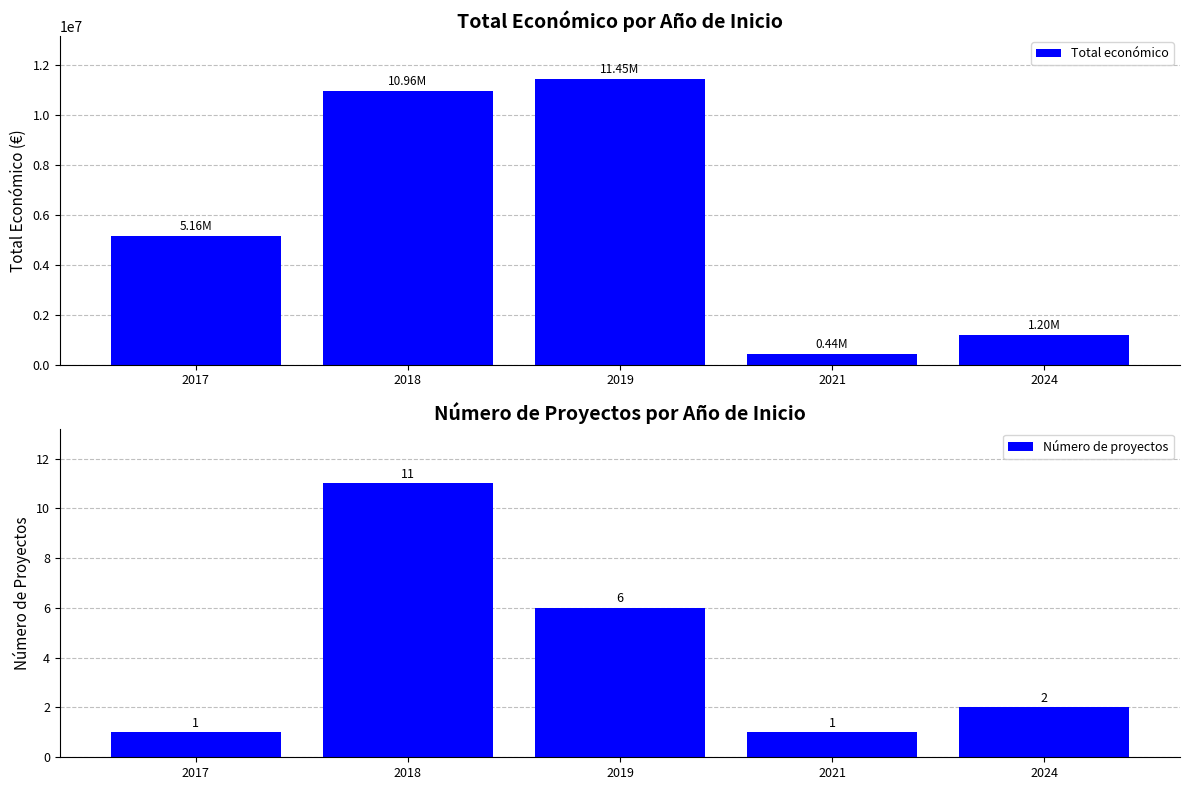

Is the value of Número de proyectos at 2019 greater than the value of Total económico at 2024?

No